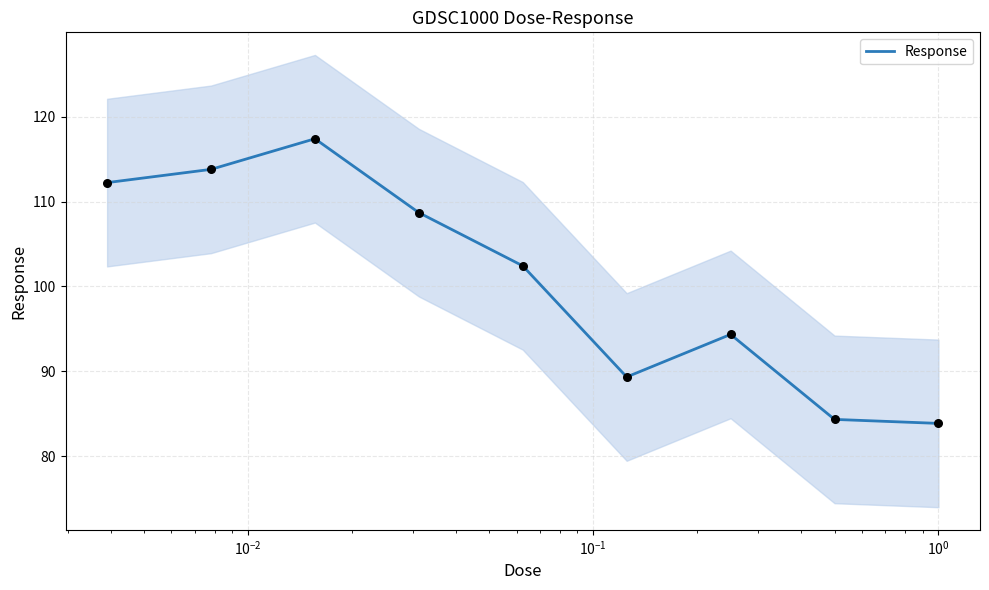

What is the minimum value for Response?

83.9